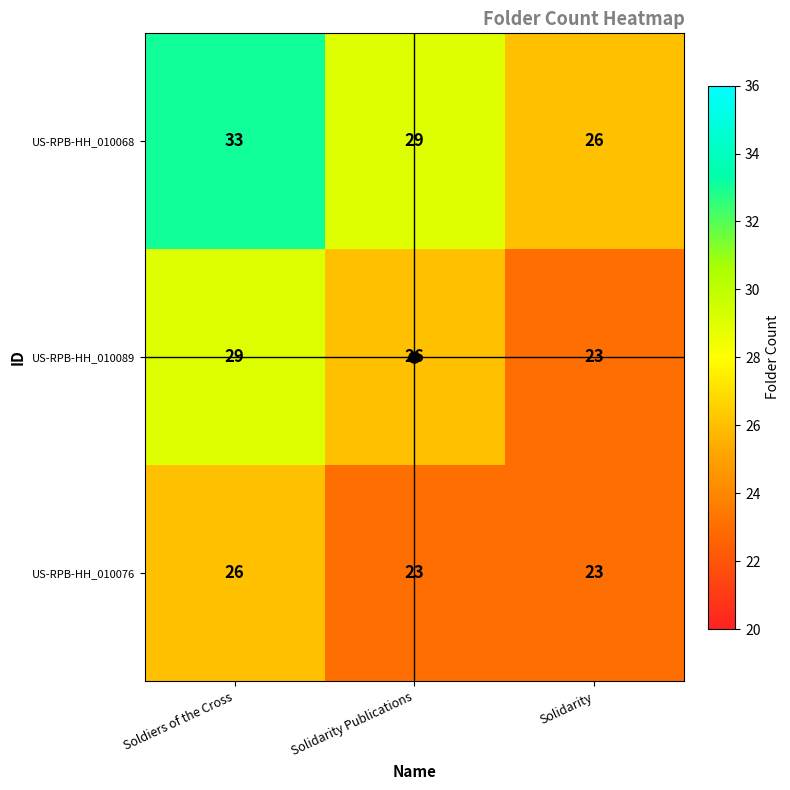

What is the sum of all US-RPB-HH_010089 values?

78